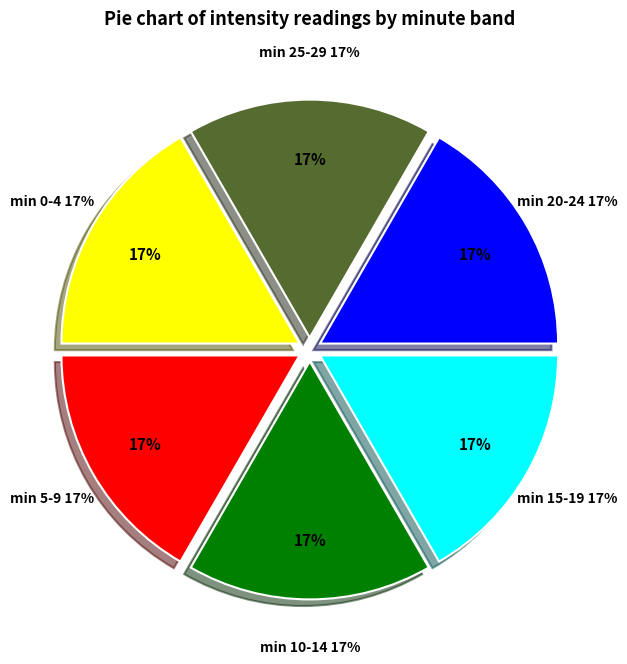

What portion of the pie excludes 0?

100.0%